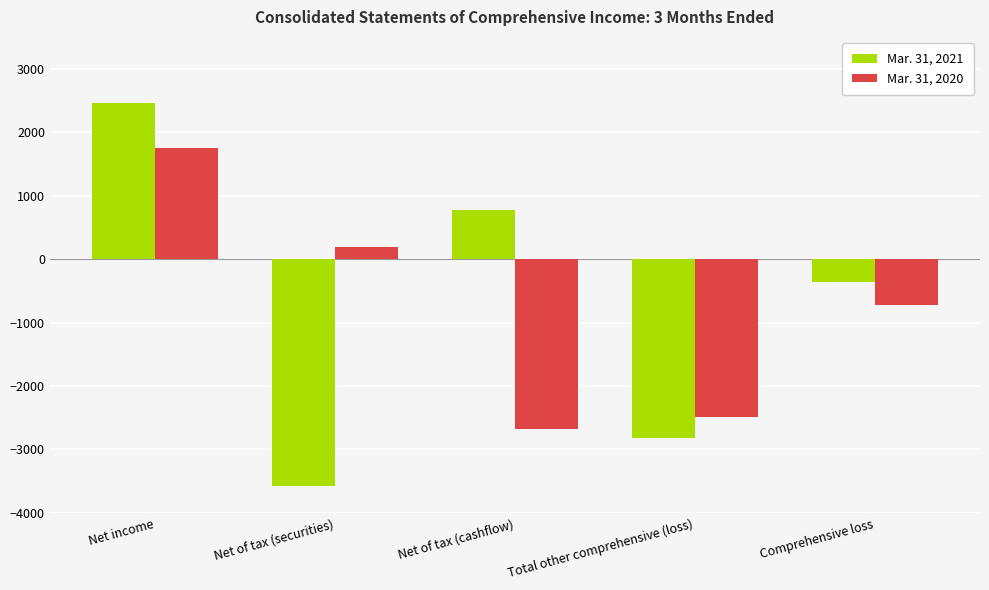

What is the smallest value displayed?

-3581